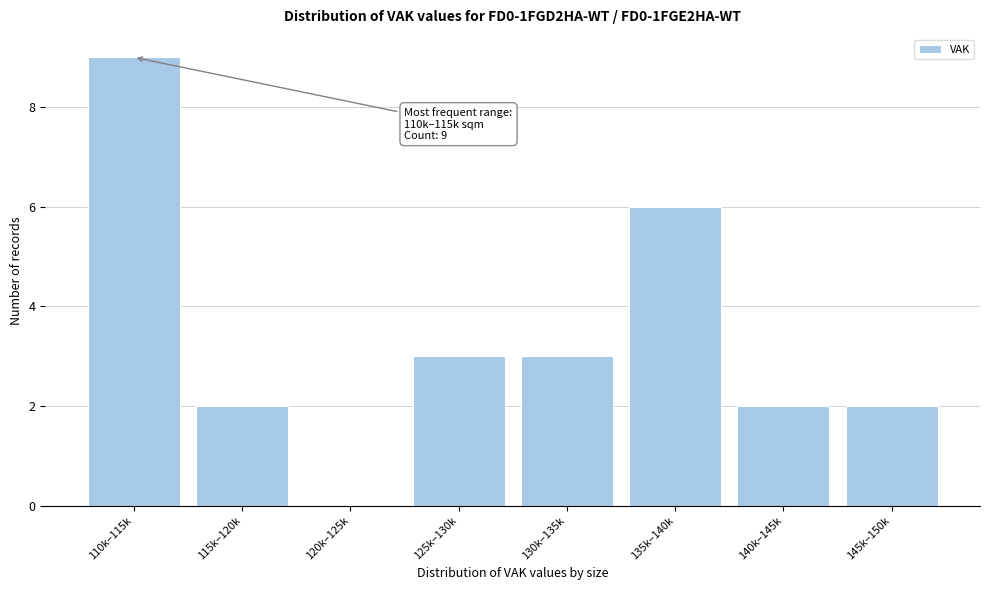

Reading left to right, transcribe all the data shown in this chart.

110k–115k=9	115k–120k=2	120k–125k=0	125k–130k=3	130k–135k=3	135k–140k=6	140k–145k=2	145k–150k=2